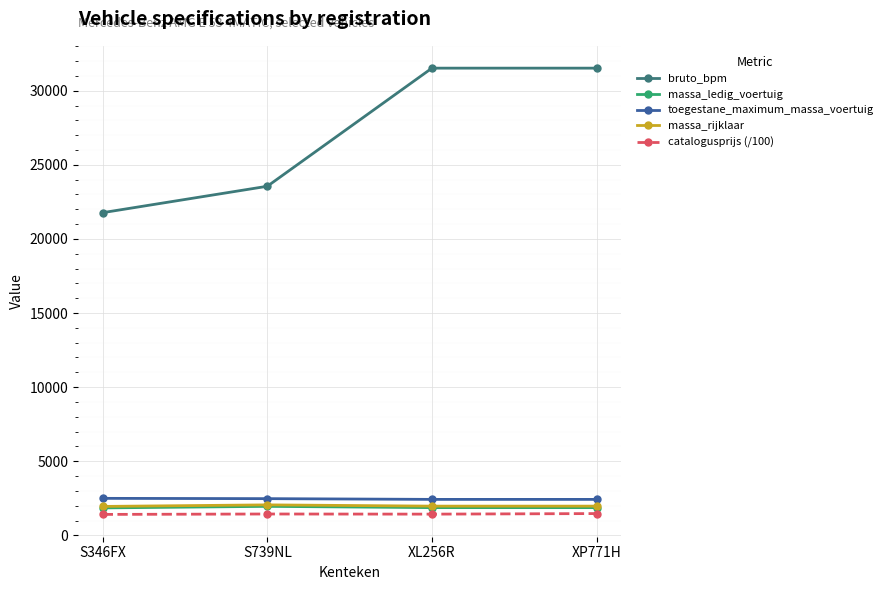

Which series has the widest spread of values?

bruto_bpm